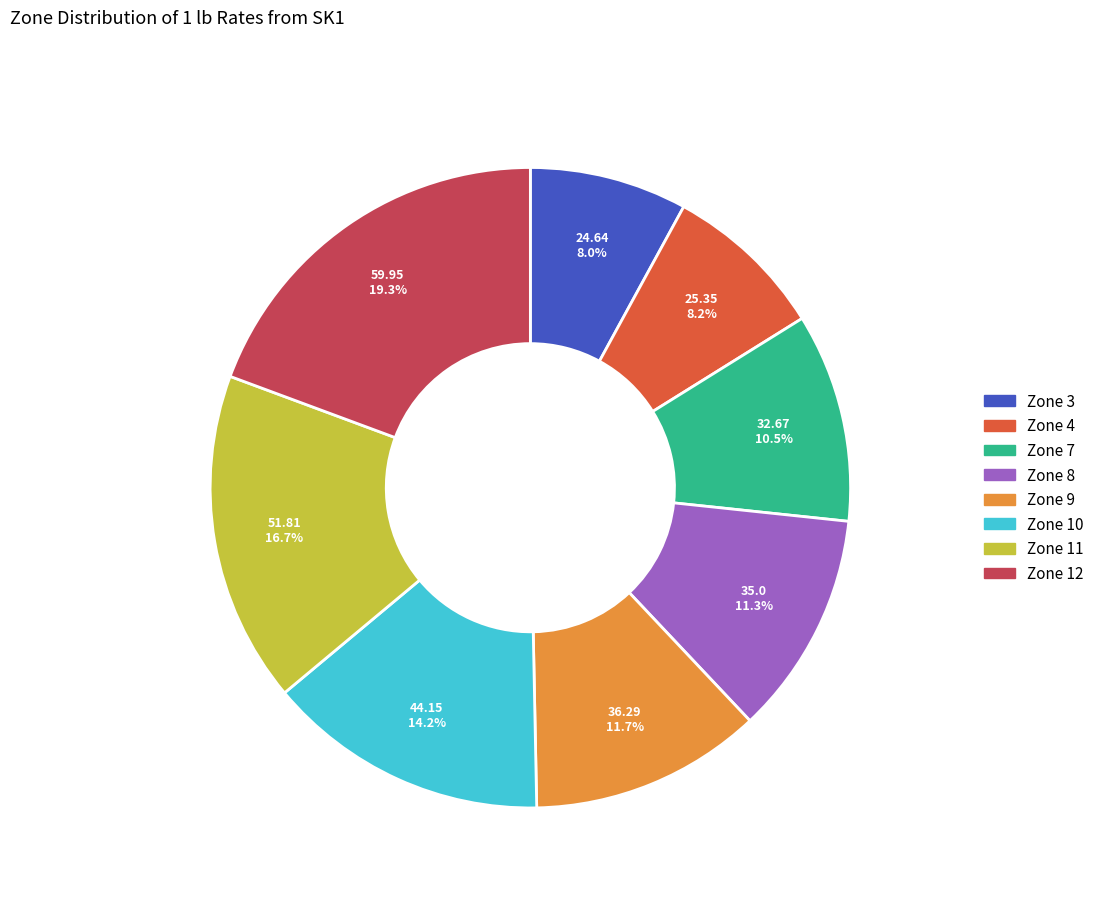

Approximately how many times larger is the value at Zone 12 compared to Zone 3?

2.4